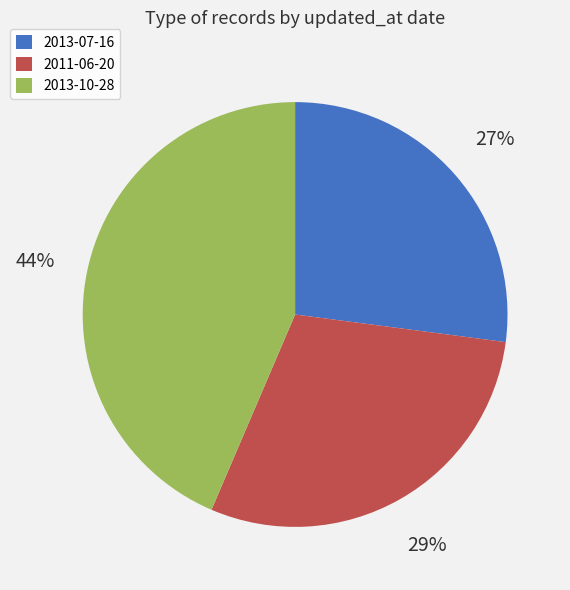

Rank the categories by value from lowest to highest.

2013-07-16, 2011-06-20, 2013-10-28